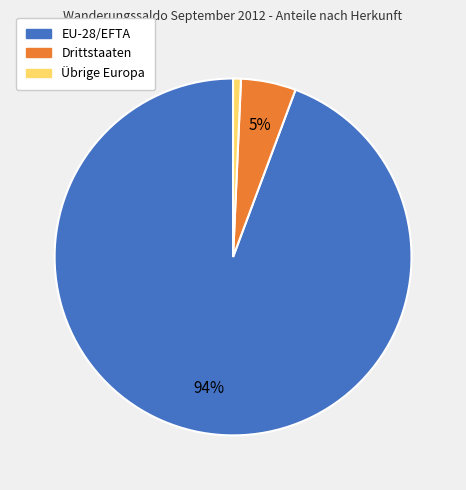

Is the sum of EU-28/EFTA and Drittstaaten greater than half?

Yes